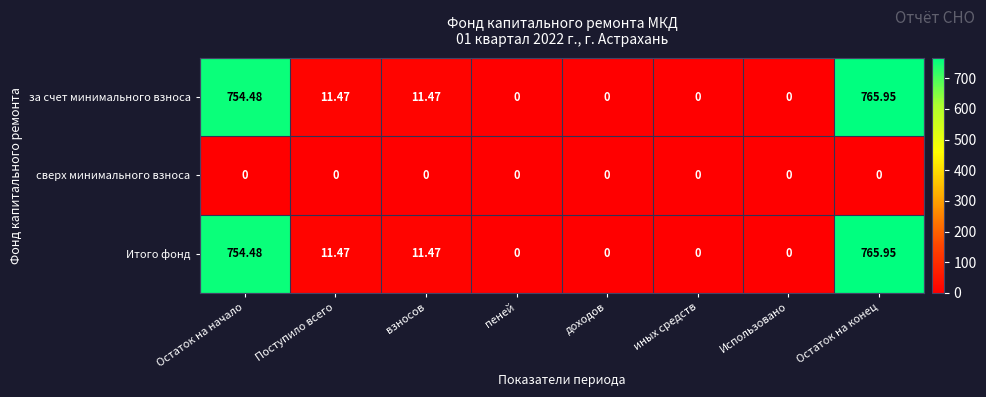

Which category has the highest value across all series?

Остаток на конец